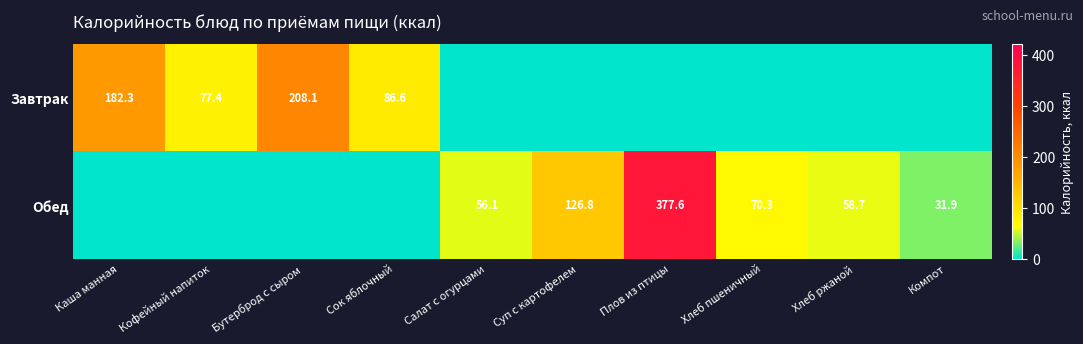

At how many categories does at least one series exceed 371?

1